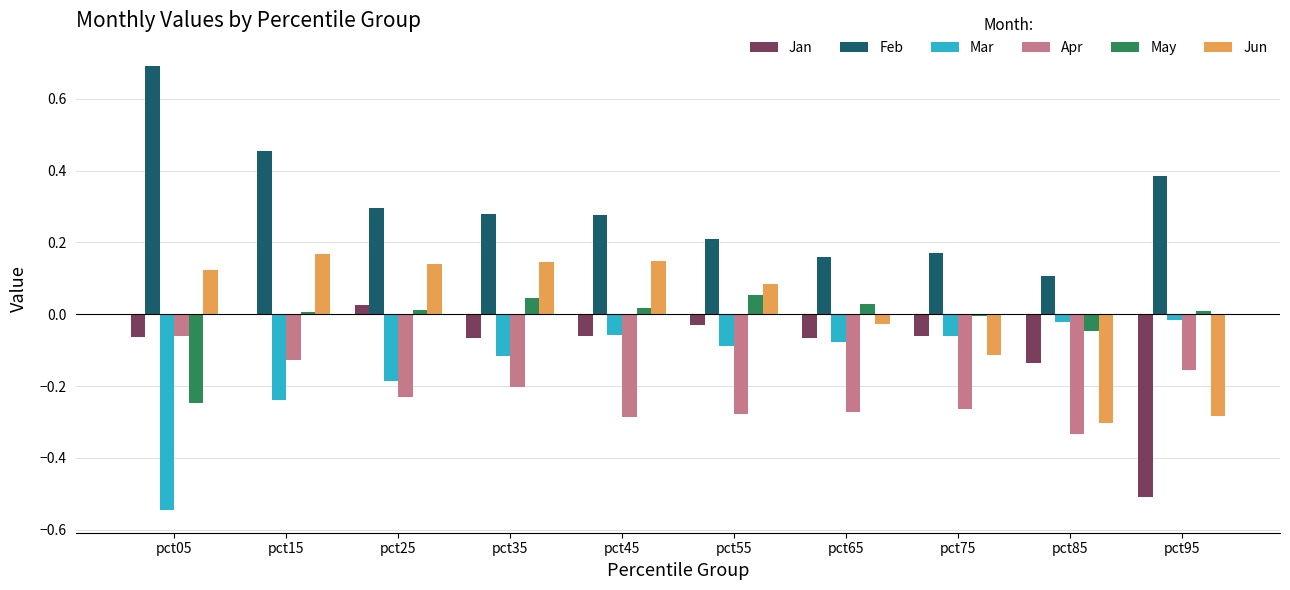

The Mar series shows -0.1 at pct25. True or false?

False